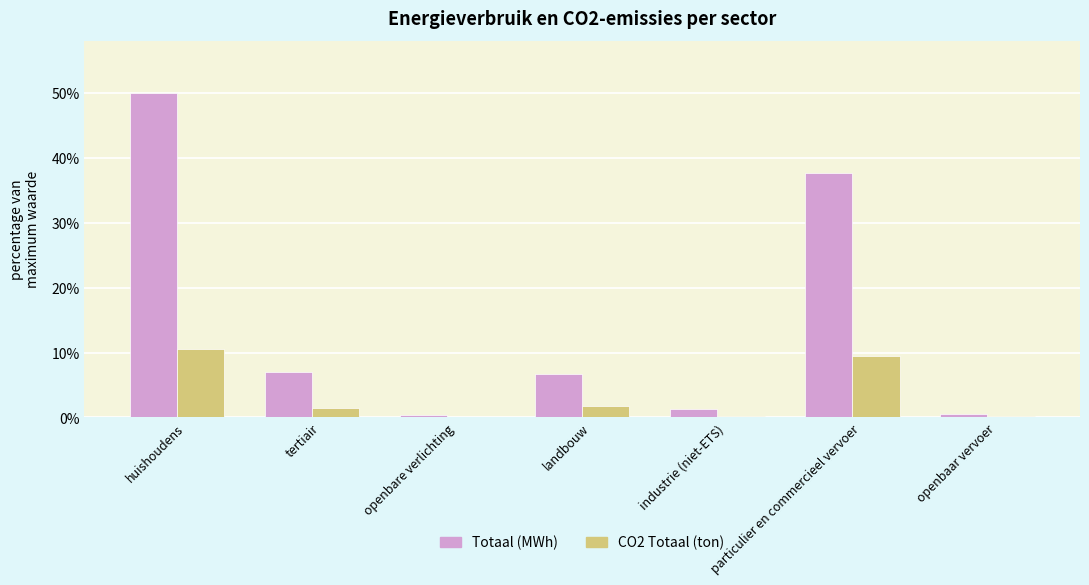

What is the approximate value of Totaal (MWh) at industrie (niet-ETS)?

1.3